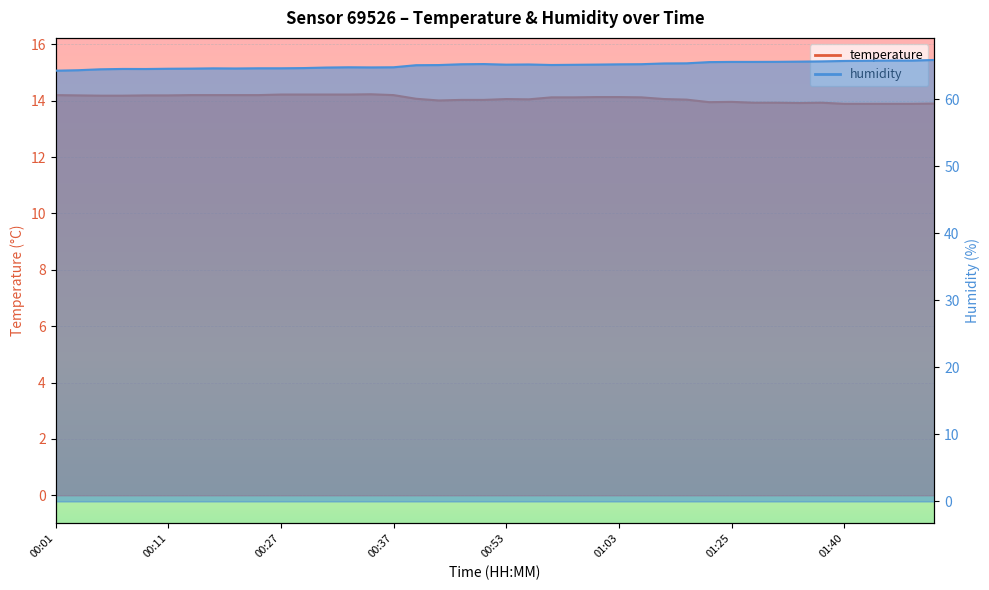

How many values in the humidity series exceed 65?

24